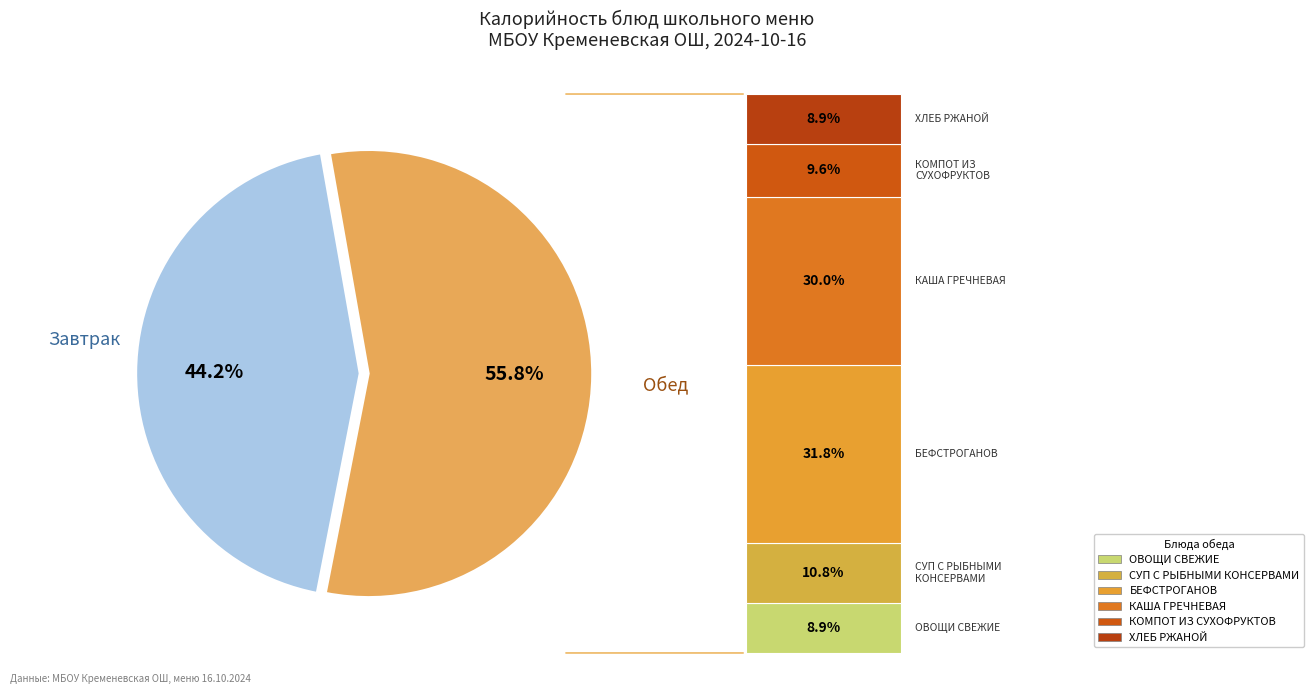

Is there a majority slice in this chart?

Yes